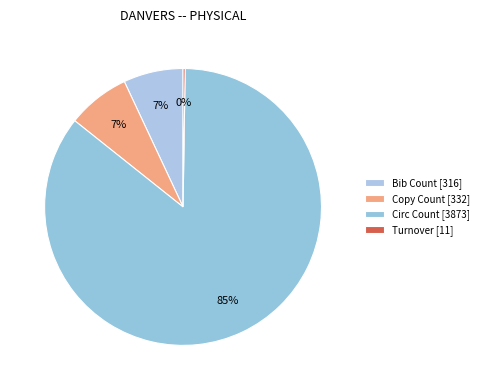

Between Copy Count and Circ Count, which is larger?

Circ Count